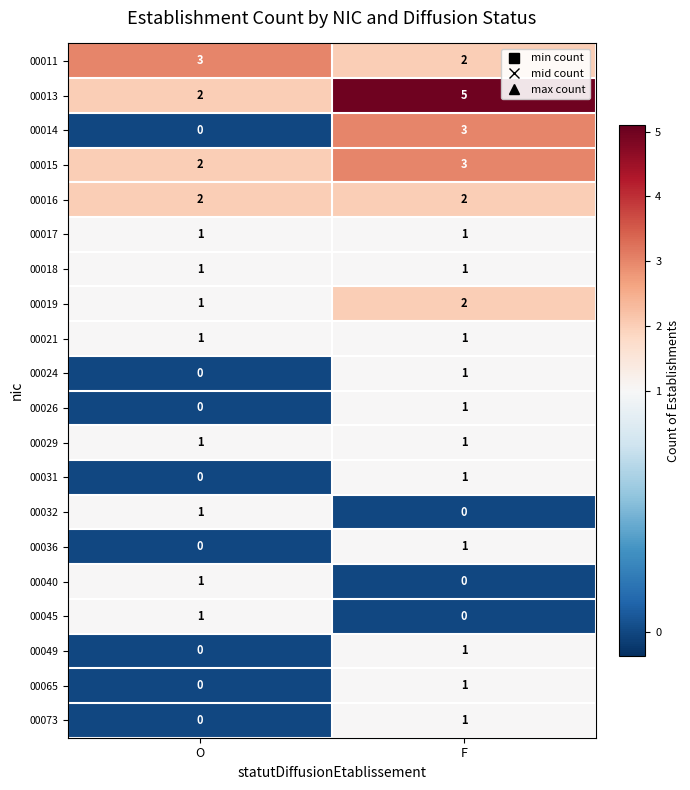

At how many categories does at least one series exceed 0?

2